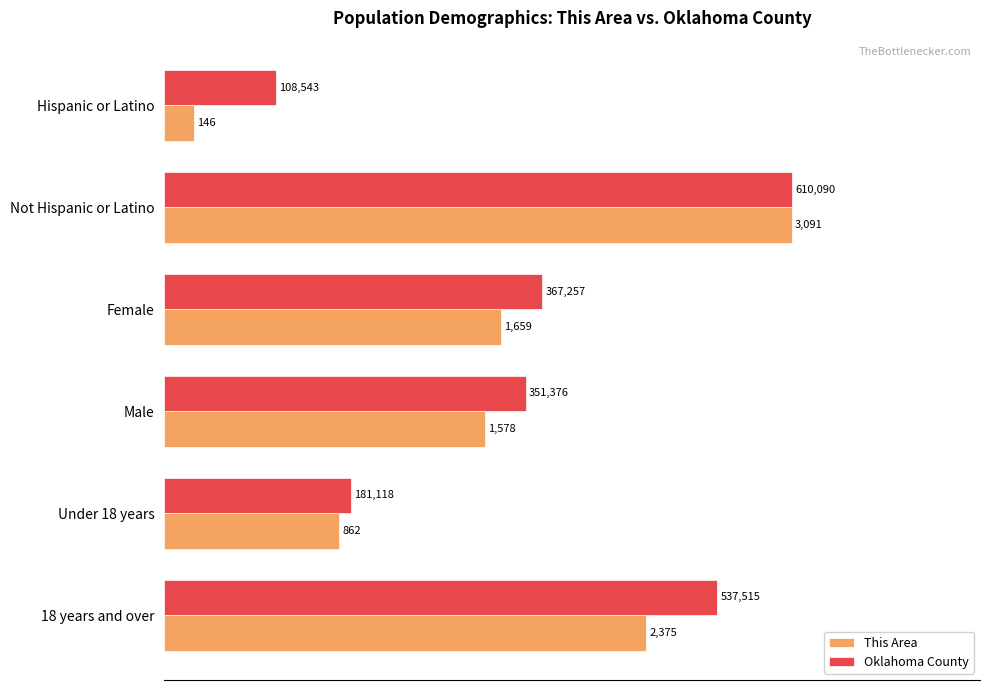

What are all the series names shown in the legend?

This Area, Oklahoma County